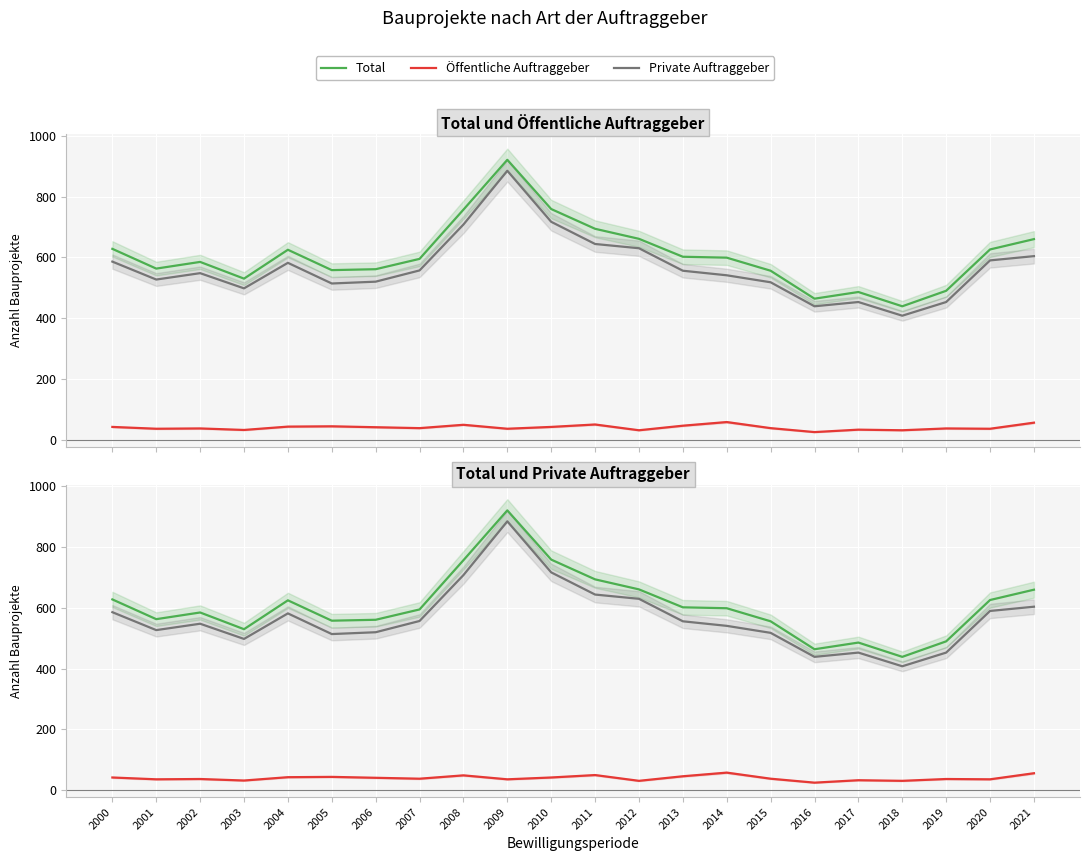

Where is the first local maximum for Private Auftraggeber?

2002